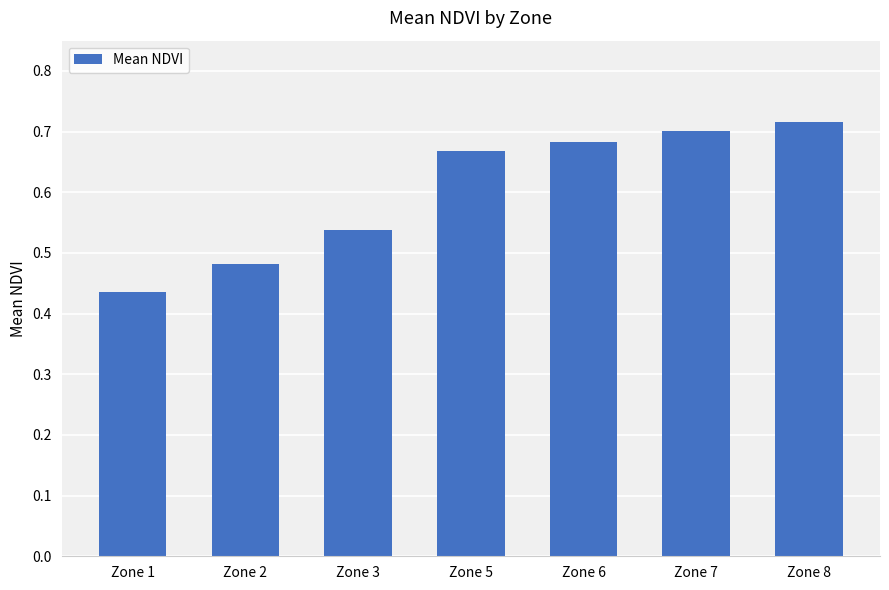

What is the sum of all values?

4.2